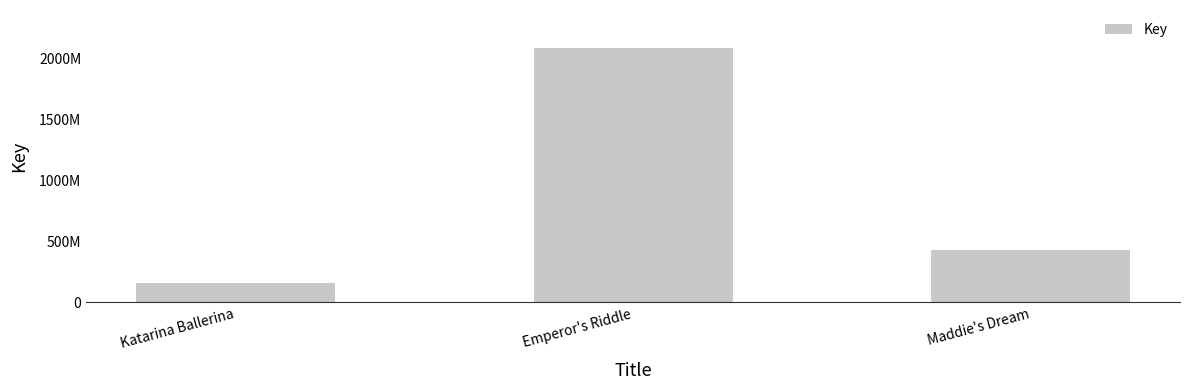

Does the chart contain any negative values?

No